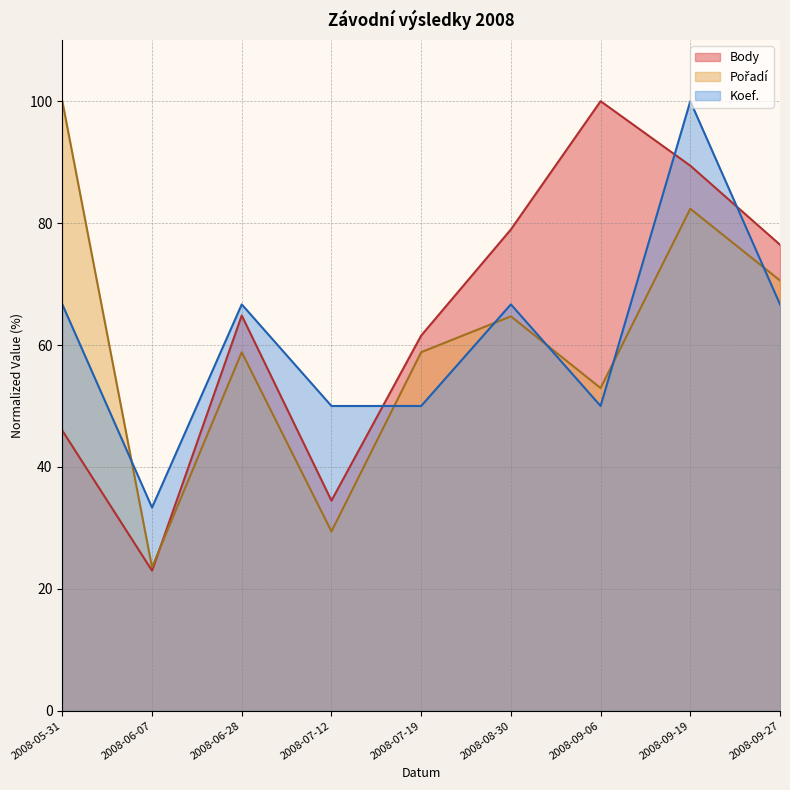

Rank the series by their average value, from lowest to highest.

Pořadí, Koef., Body